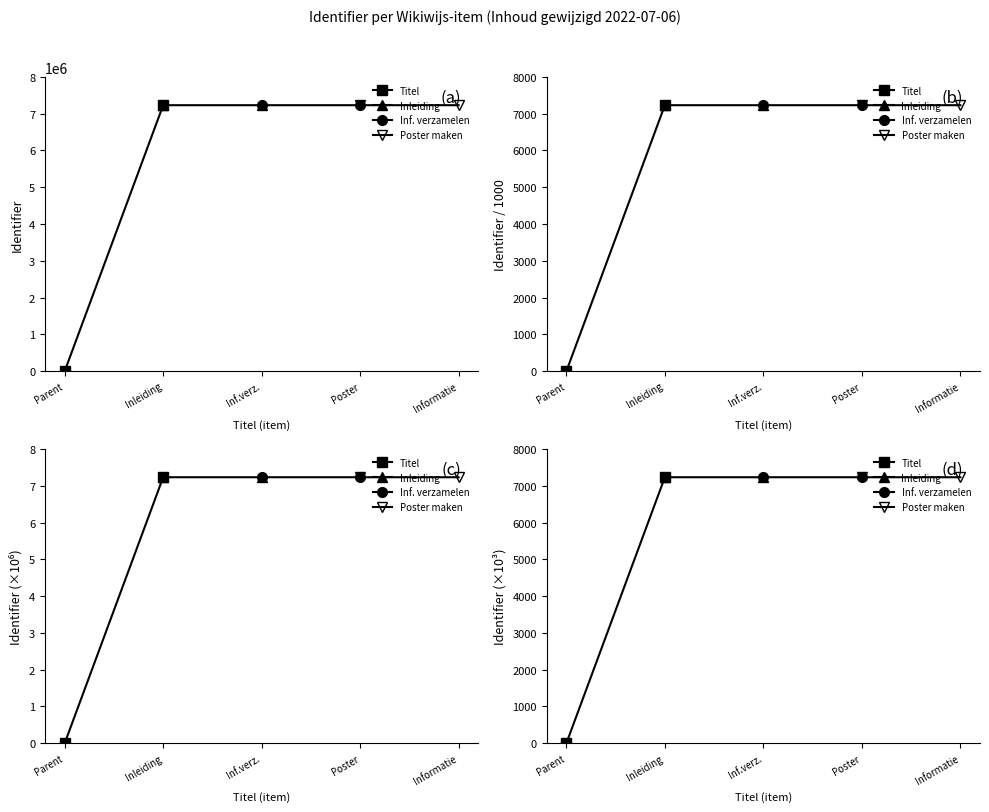

What is the minimum value for Inf. verzamelen?

7231.3